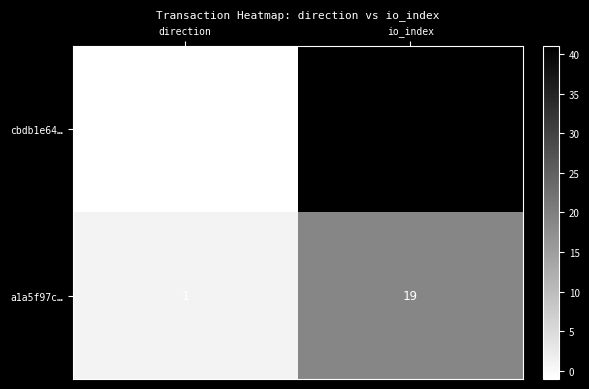

Where is cbdb1e64… nearest to the value 20?

direction